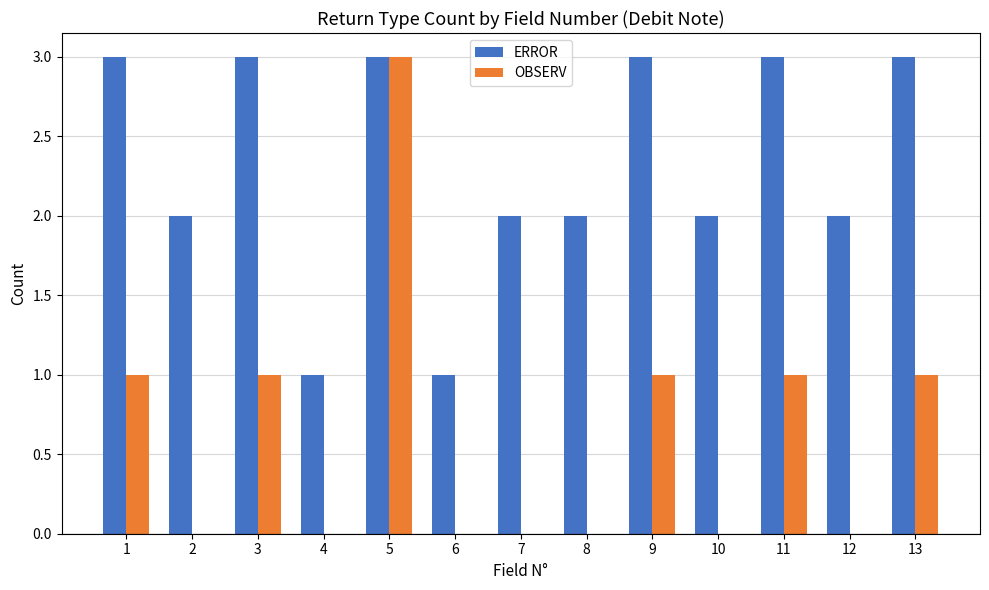

Are the bars horizontal?

No